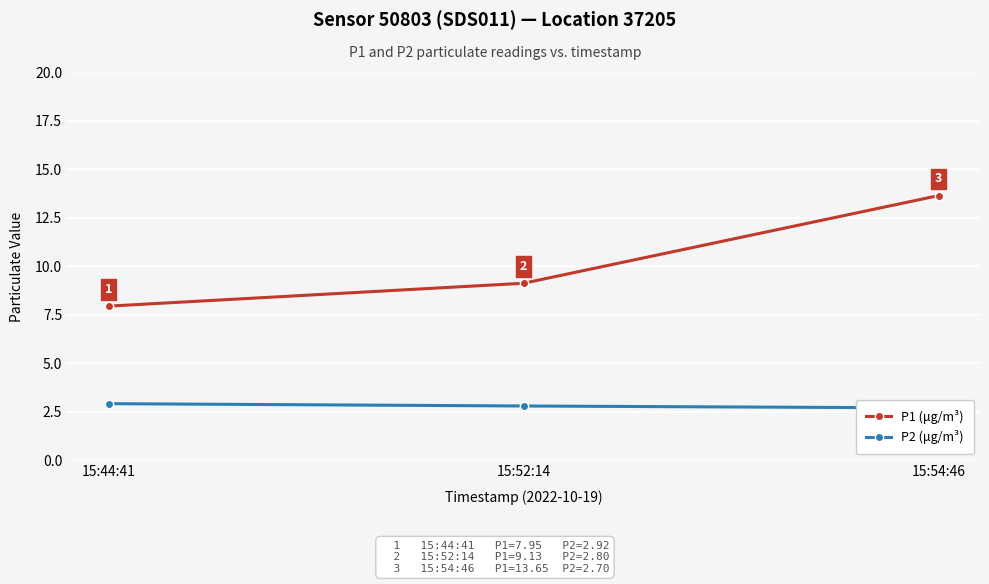

List the series in order of their overall mean, lowest first.

P2 (μg/m³), P1 (μg/m³)